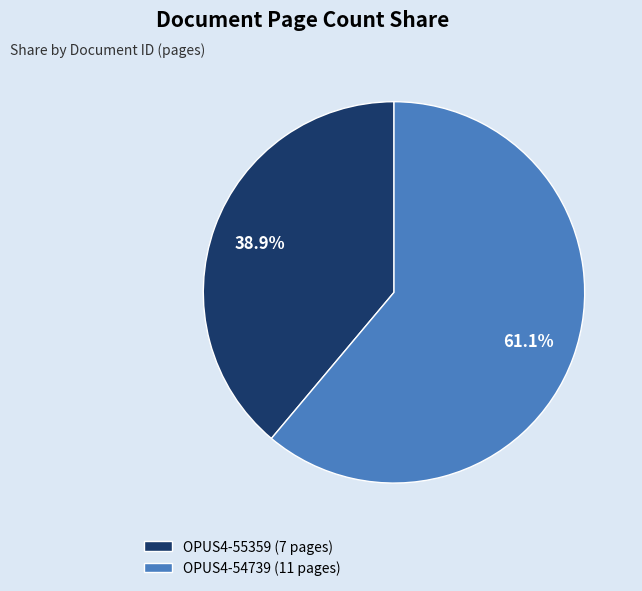

Which category has the smallest portion of the pie?

OPUS4-55359